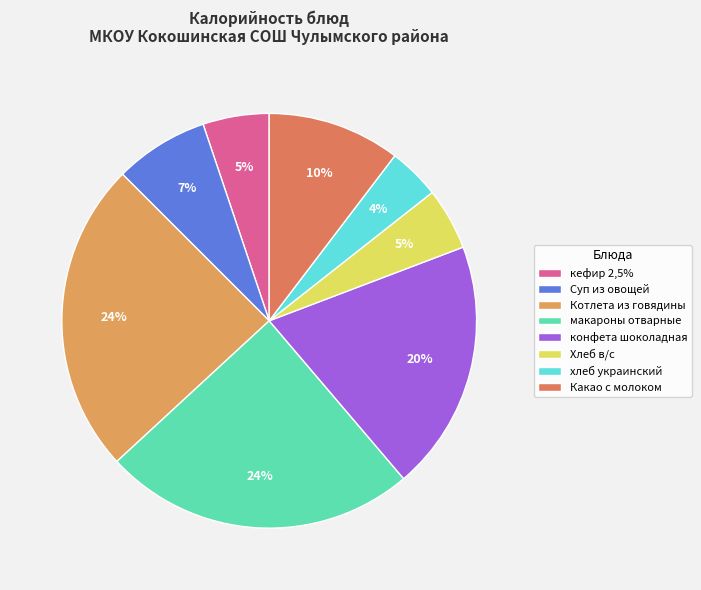

Which has a higher value, Котлета из говядины or макароны отварные?

Котлета из говядины